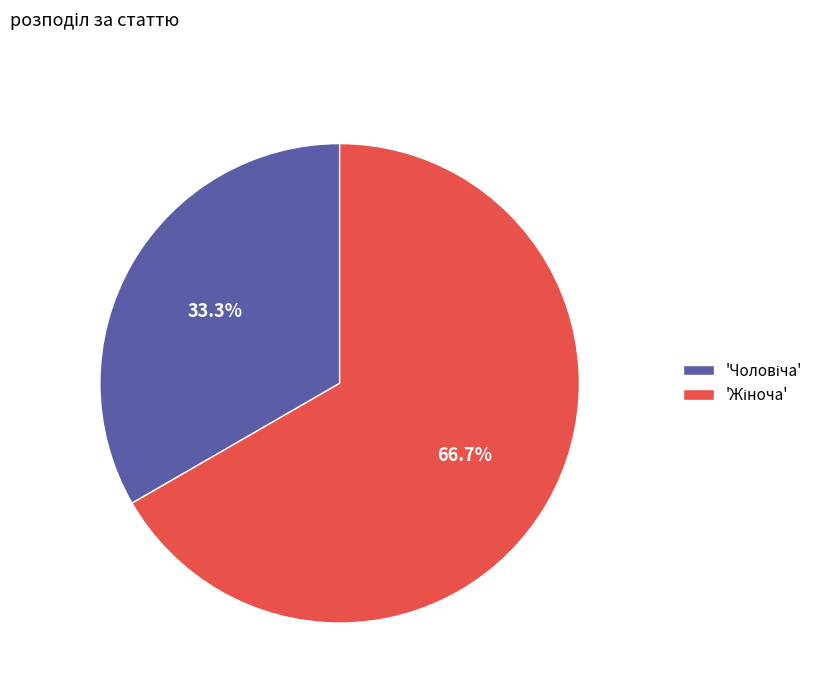

Is there any slice that represents more than half of the pie?

Yes